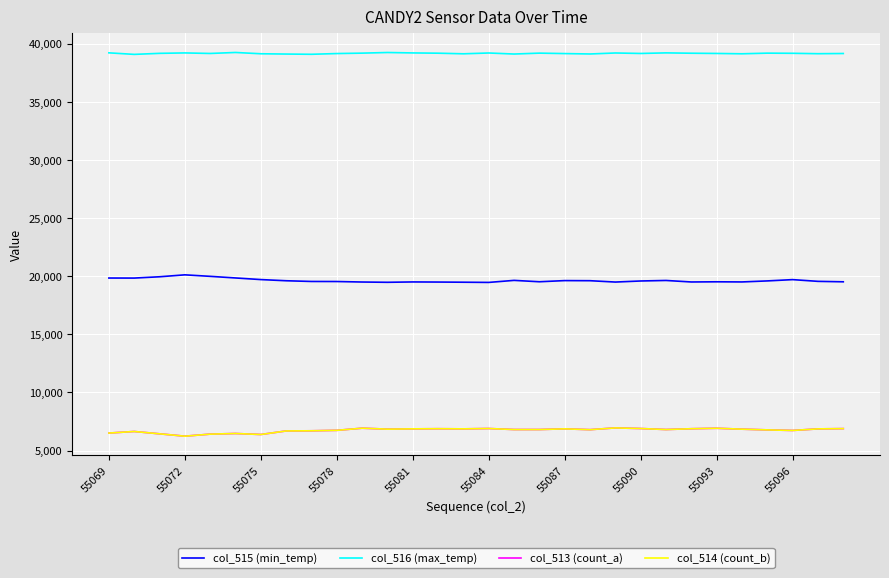

At how many categories does at least one series exceed 9416?

30